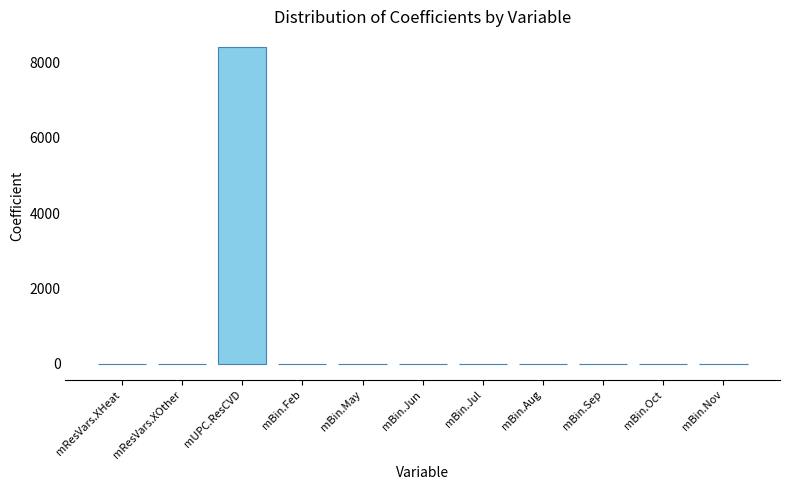

What is the sum of all values?

8350.6